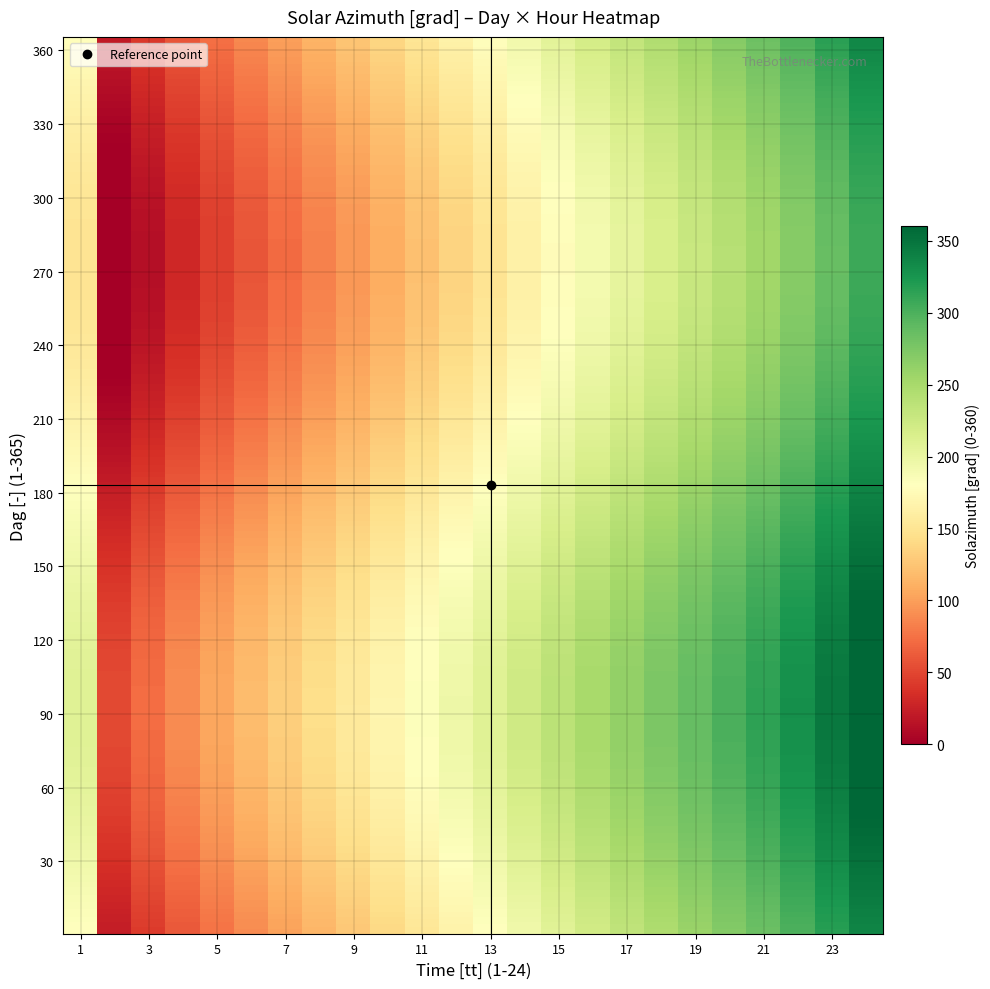

What is the minimum value shown in the chart?

22.5